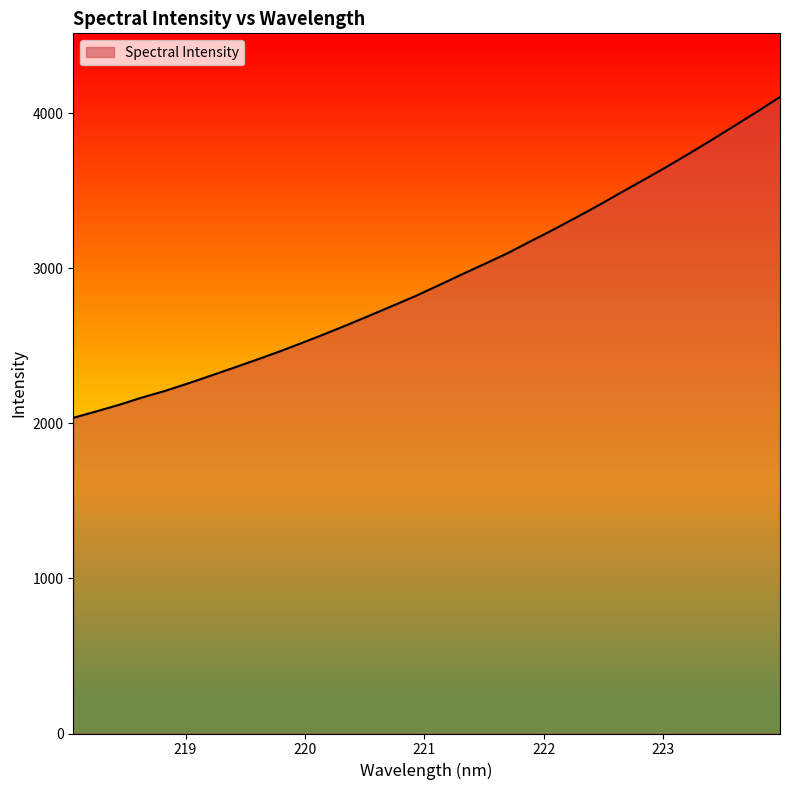

What is the greatest value displayed?

4103.6